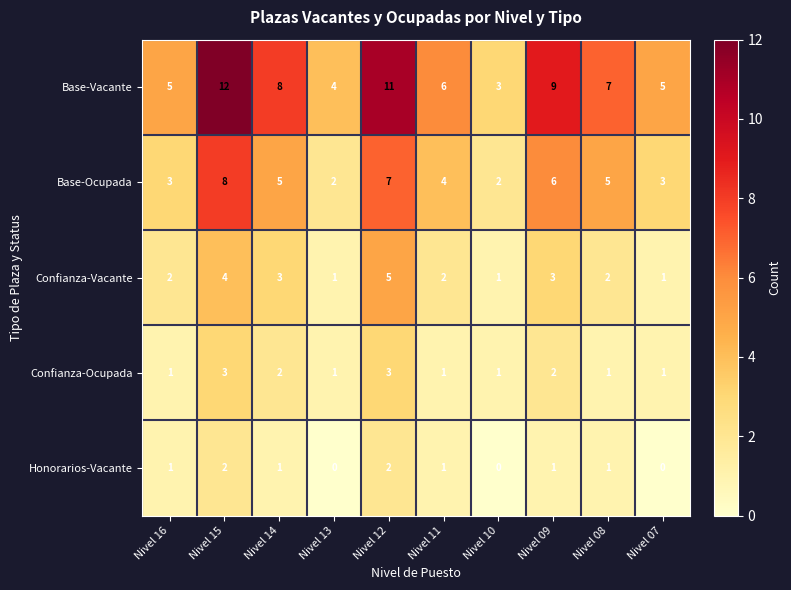

Count the number of categories in the chart.

10